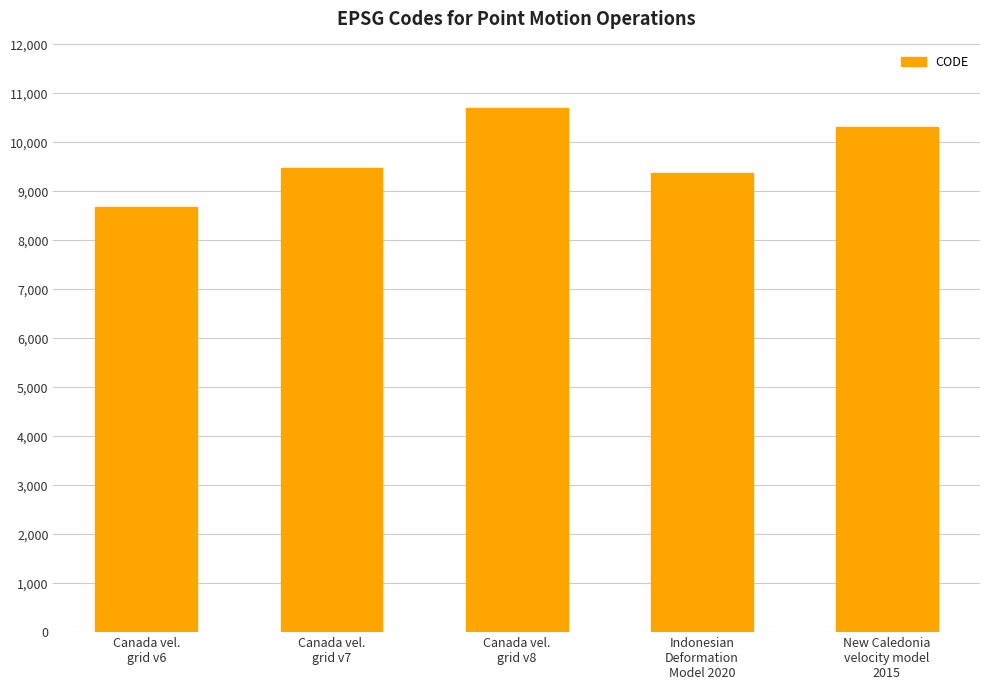

True or false: the data shows 5330 at Canada vel.
grid v6.

False